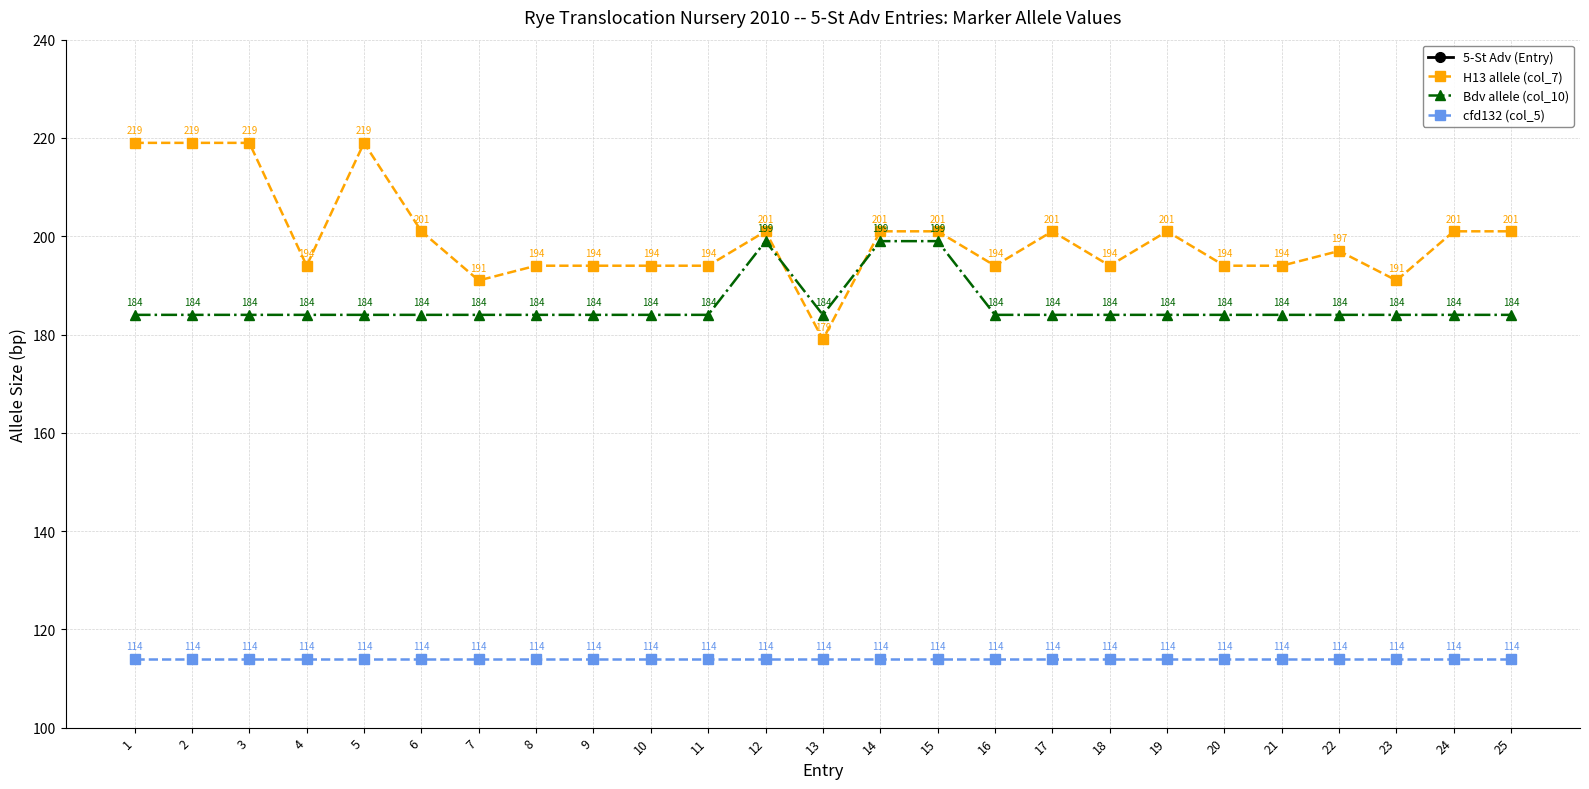

How many lines are shown in the chart?

4